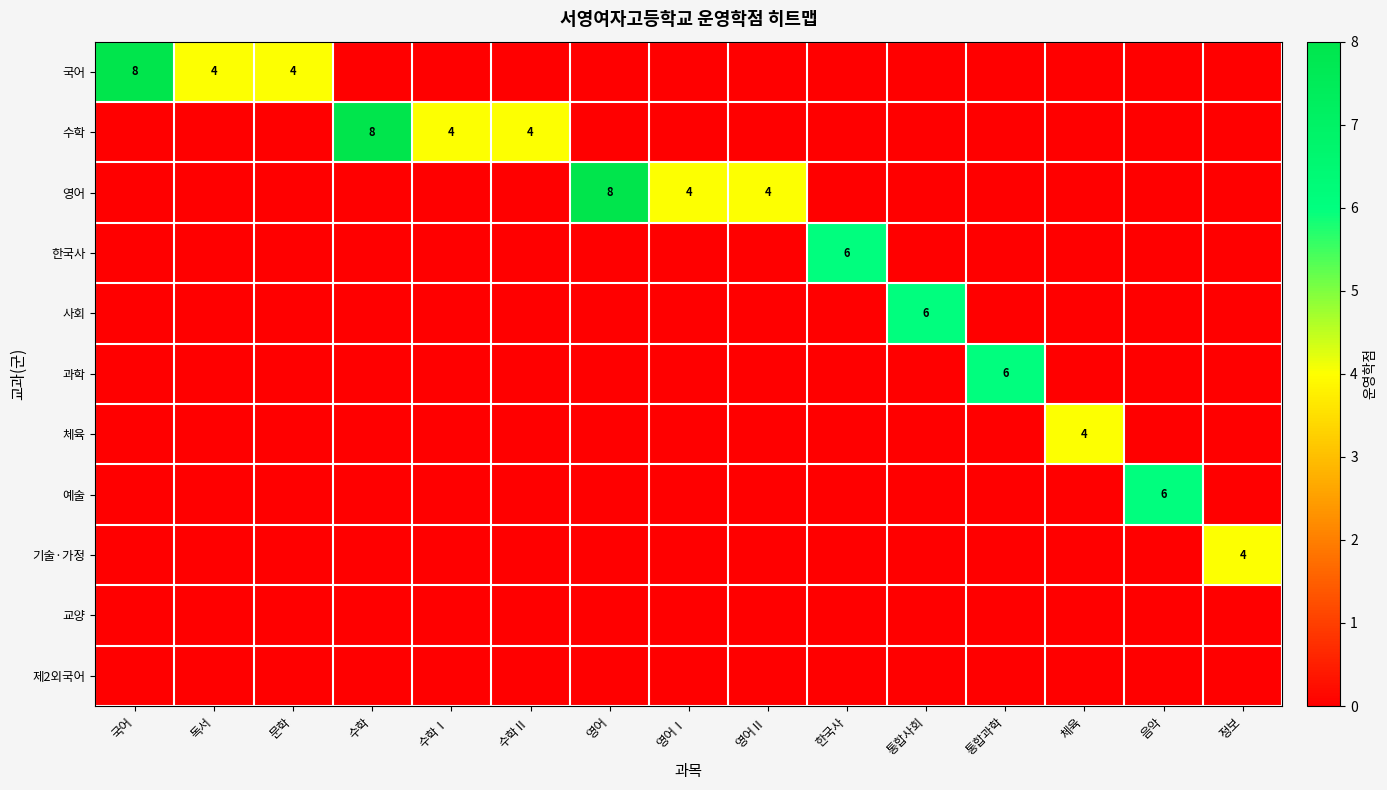

True or false: 수학 has a value of 2 at 수학Ⅱ.

False